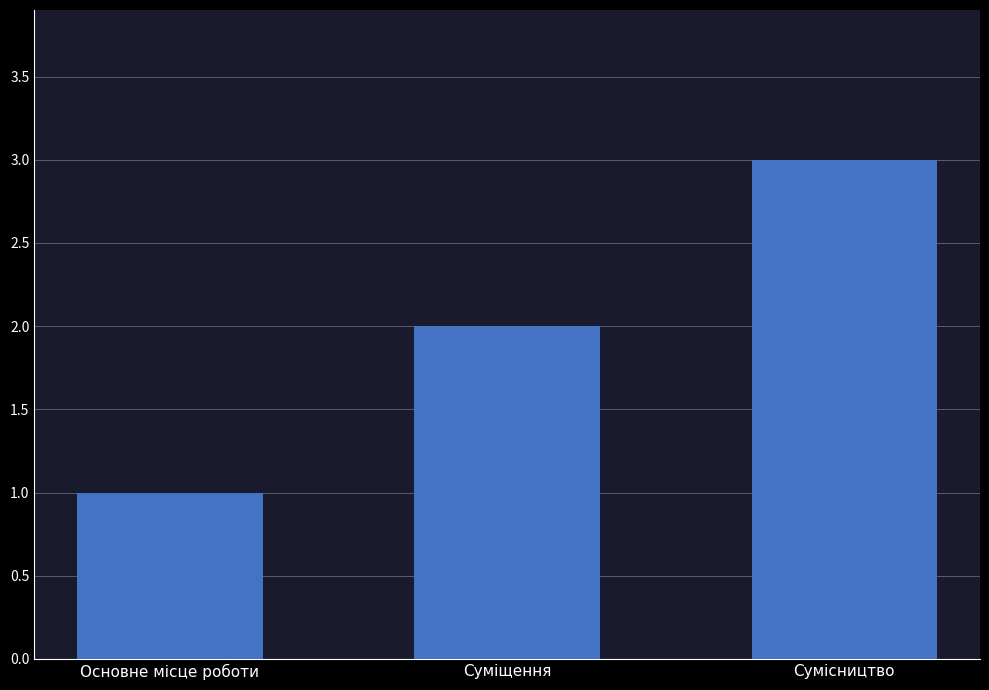

What is the change in value from Основне місце роботи to Сумісництво?

+2